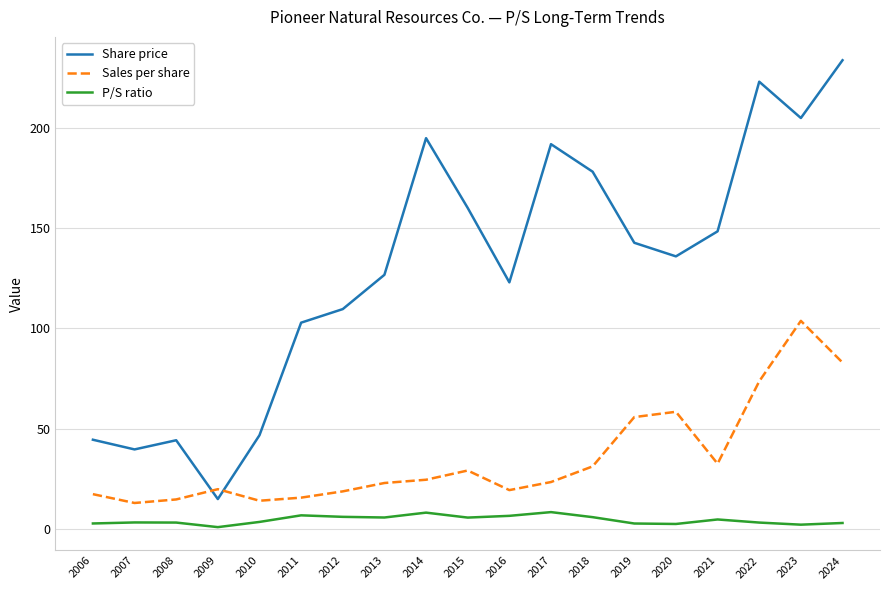

What are all the series names shown in the legend?

Share price, Sales per share, P/S ratio